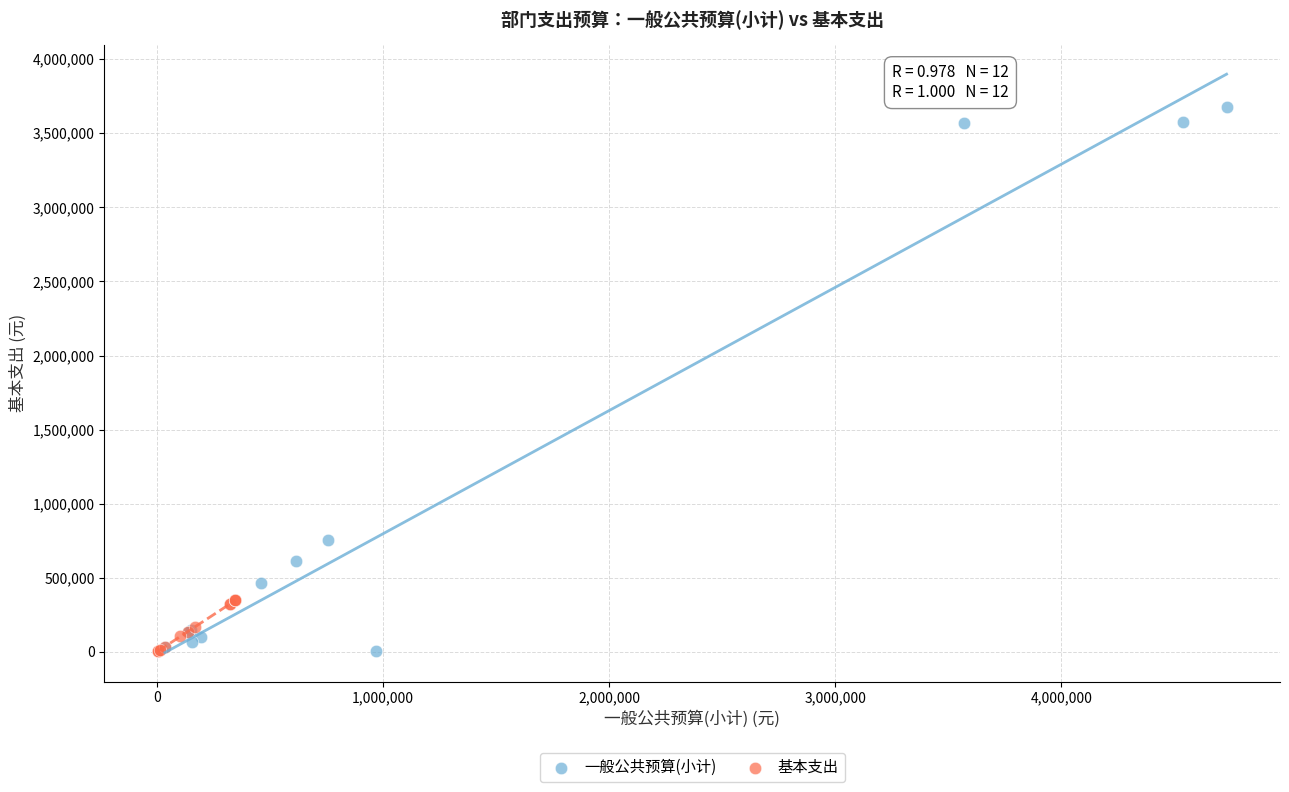

Which series reaches the maximum Y coordinate?

一般公共预算(小计)